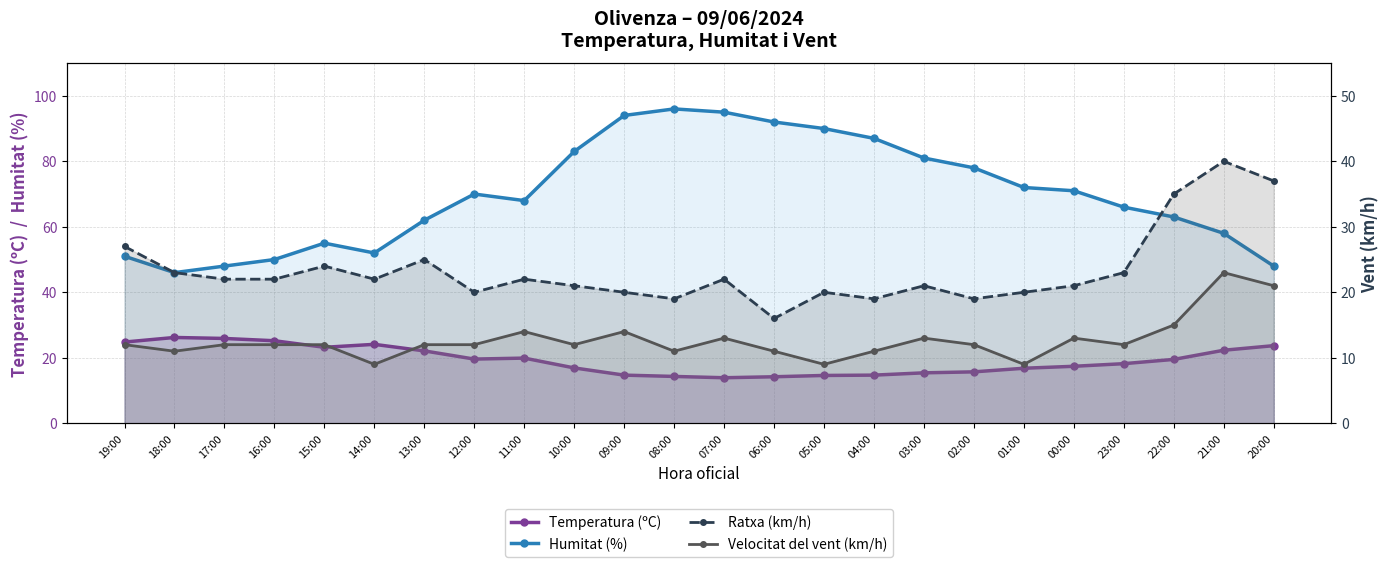

True or false: Temperatura (ºC) has a value of 36.2 at 19:00.

False